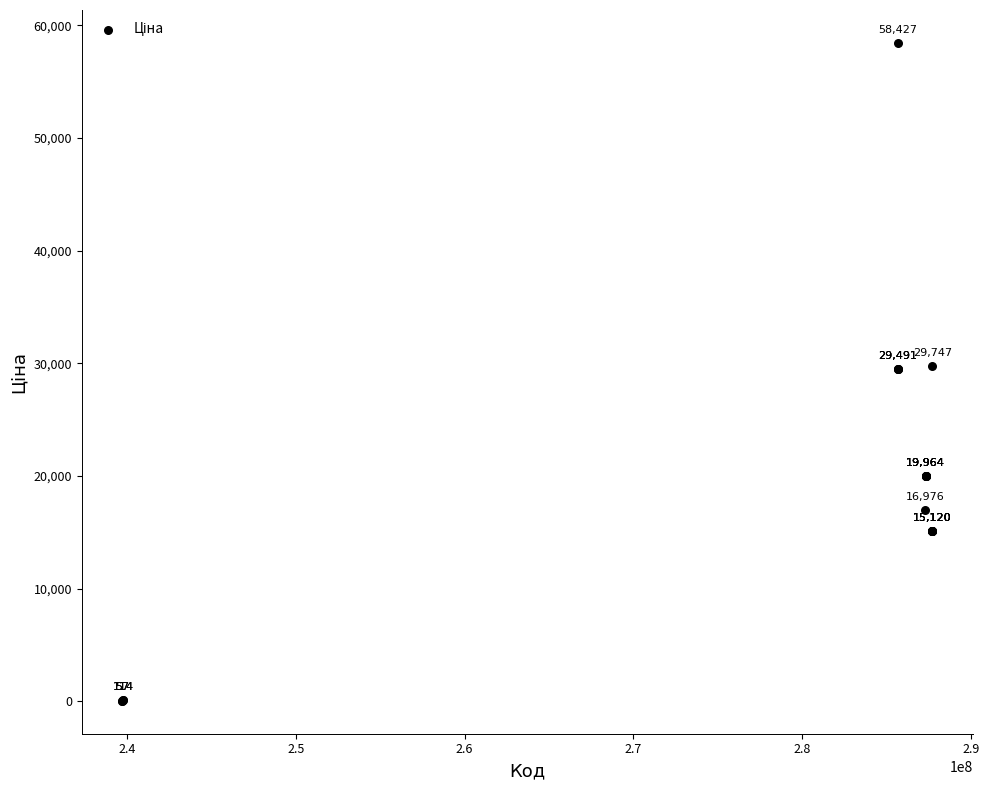

What Y value in the scatter plot is closest to 29241?

29491.5